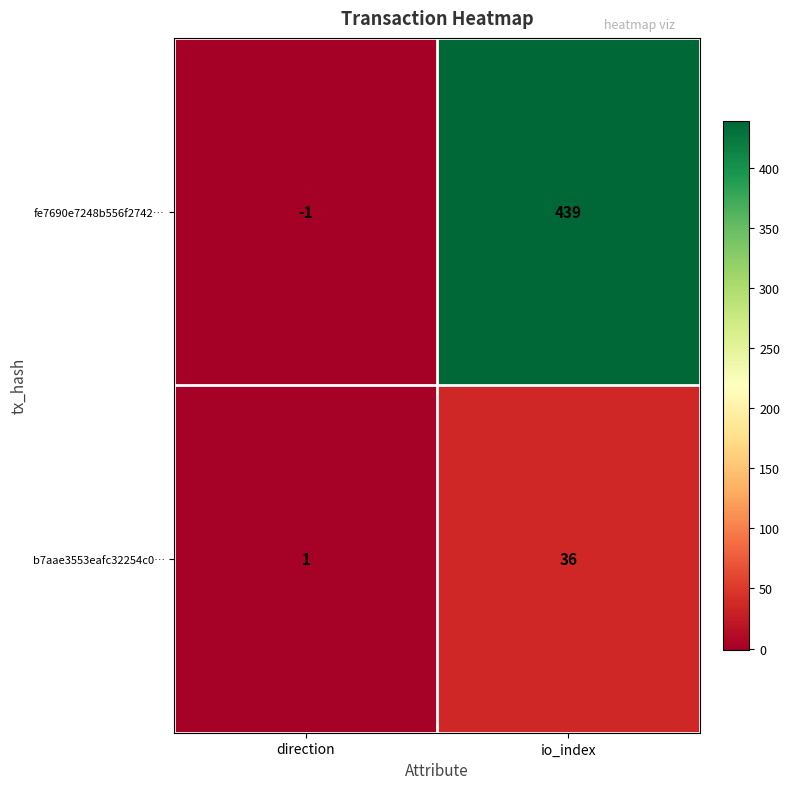

True or false: b7aae3553eafc32254c0… has a value of 1 at direction.

True